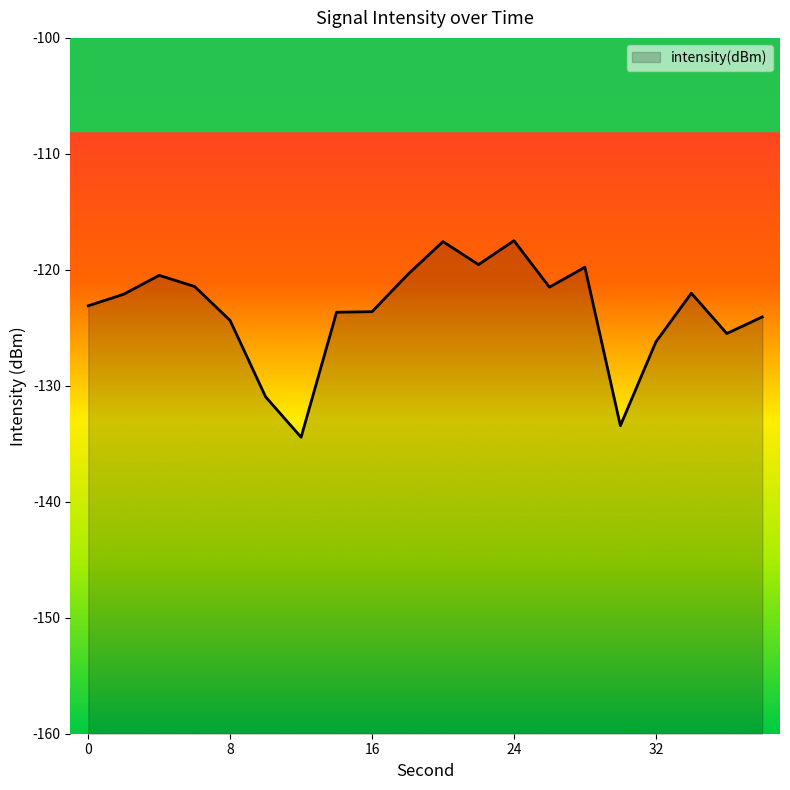

How many categories are shown in the chart?

20